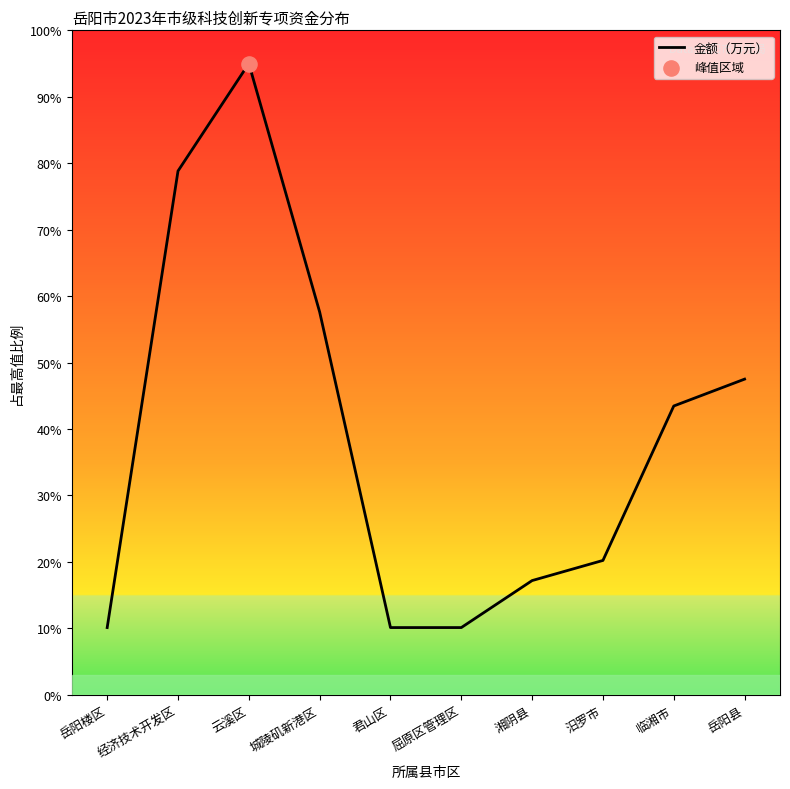

Approximately how many times larger is the value at 岳阳楼区 compared to 云溪区?

0.1